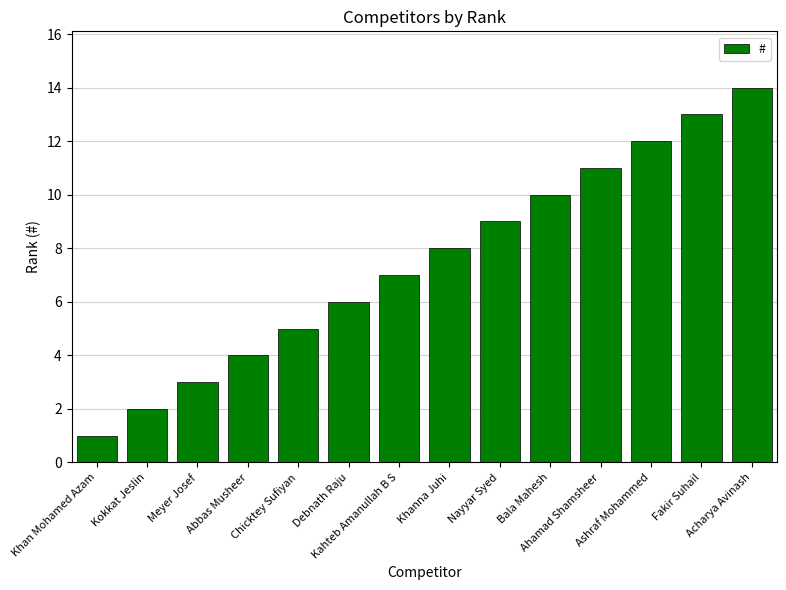

Reading left to right, extract all data points from this chart.

Khan Mohamed Azam=1	Kokkat Jeslin=2	Meyer Josef=3	Abbas Musheer=4	Chicktey Sufiyan=5	Debnath Raju=6	Kahteb Amanullah B S=7	Khanna Juhi=8	Nayyar Syed=9	Bala Mahesh=10	Ahamad Shamsheer=11	Ashraf Mohammed=12	Fakir Suhail=13	Acharya Avinash=14